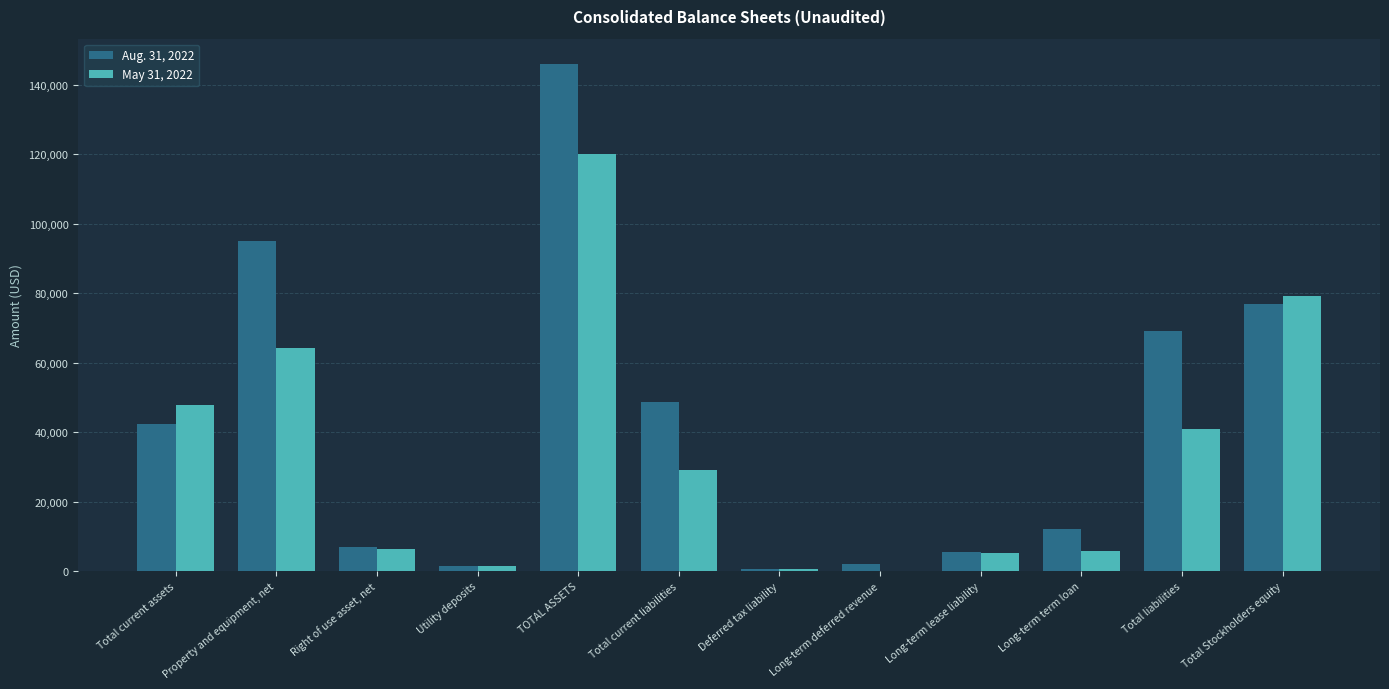

The value of Aug. 31, 2022 at Total Stockholders equity is 76901. True or false?

True